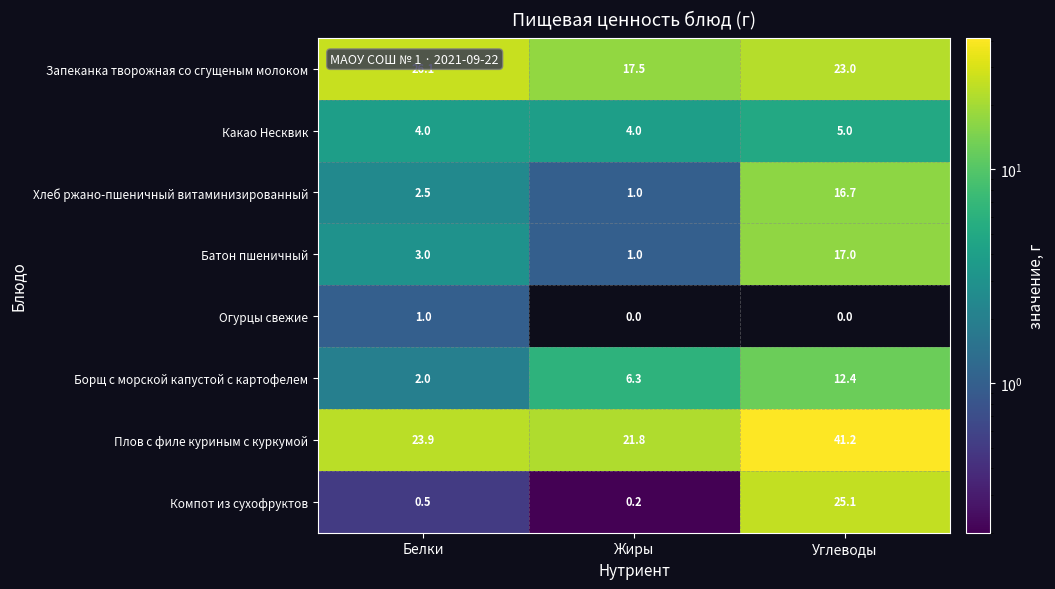

At which category is the sum across all series the highest?

Углеводы